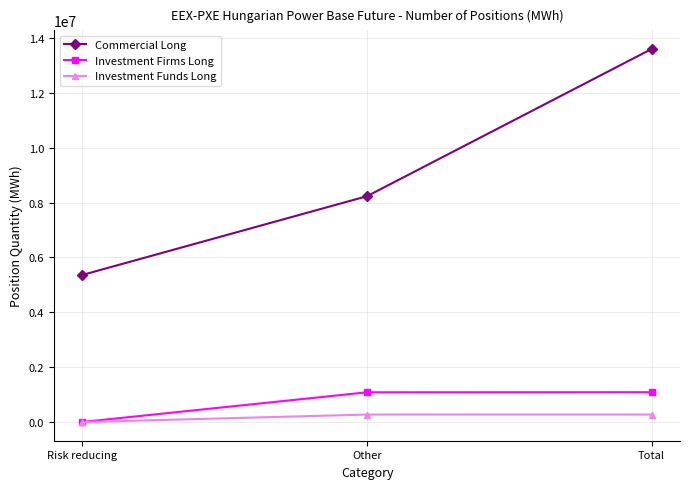

Count the number of data series in this chart.

3